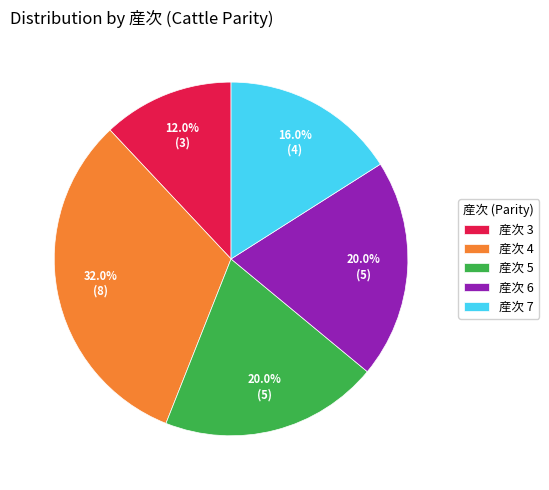

What is the largest slice in the pie chart?

産次 4